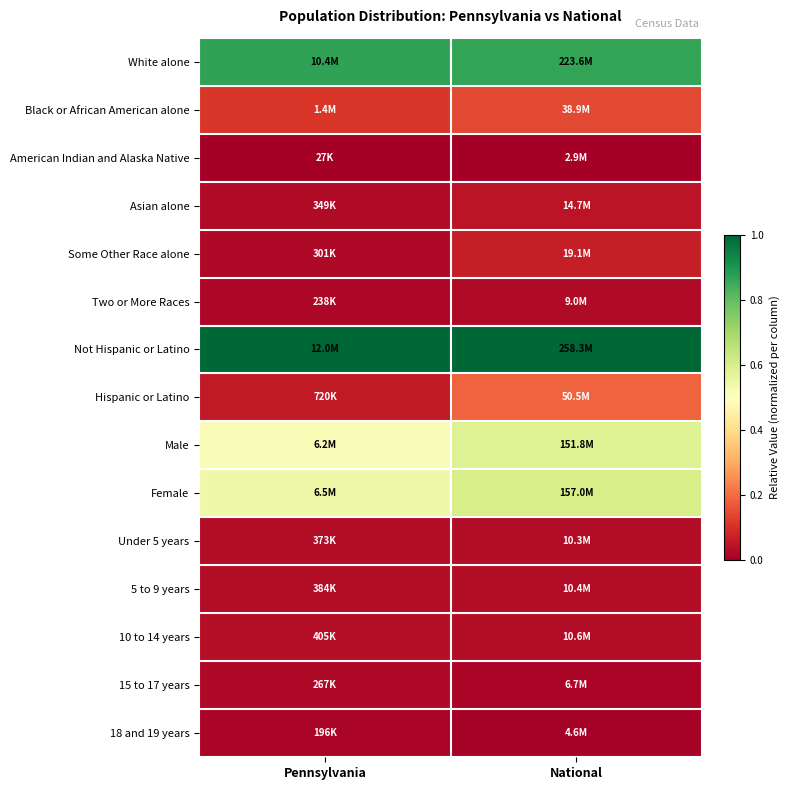

What is the spread (max minus min) of values at Pennsylvania?

1.0